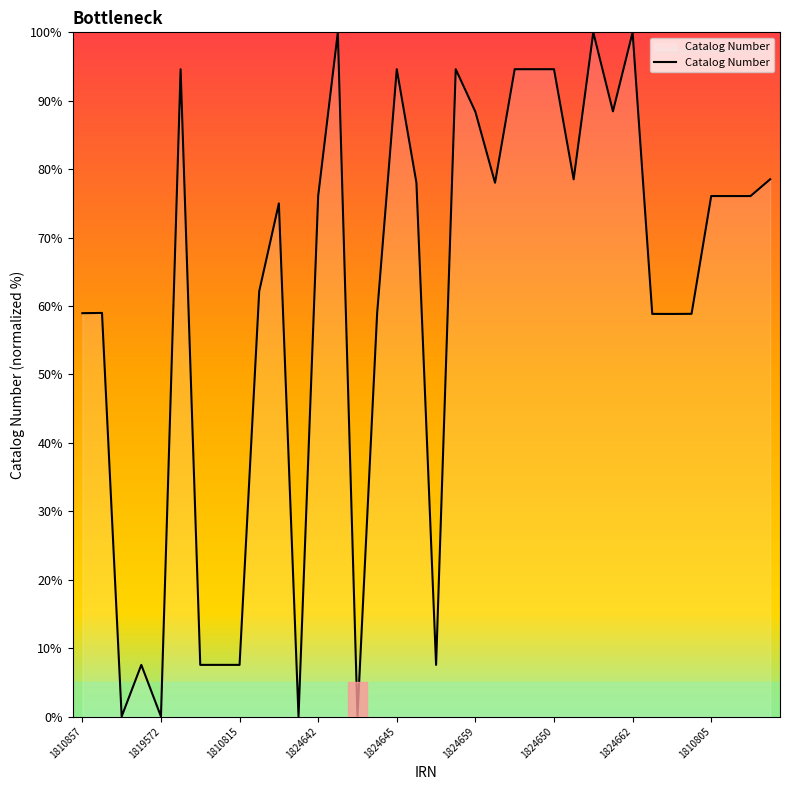

What is the maximum value shown in the chart?

100.0